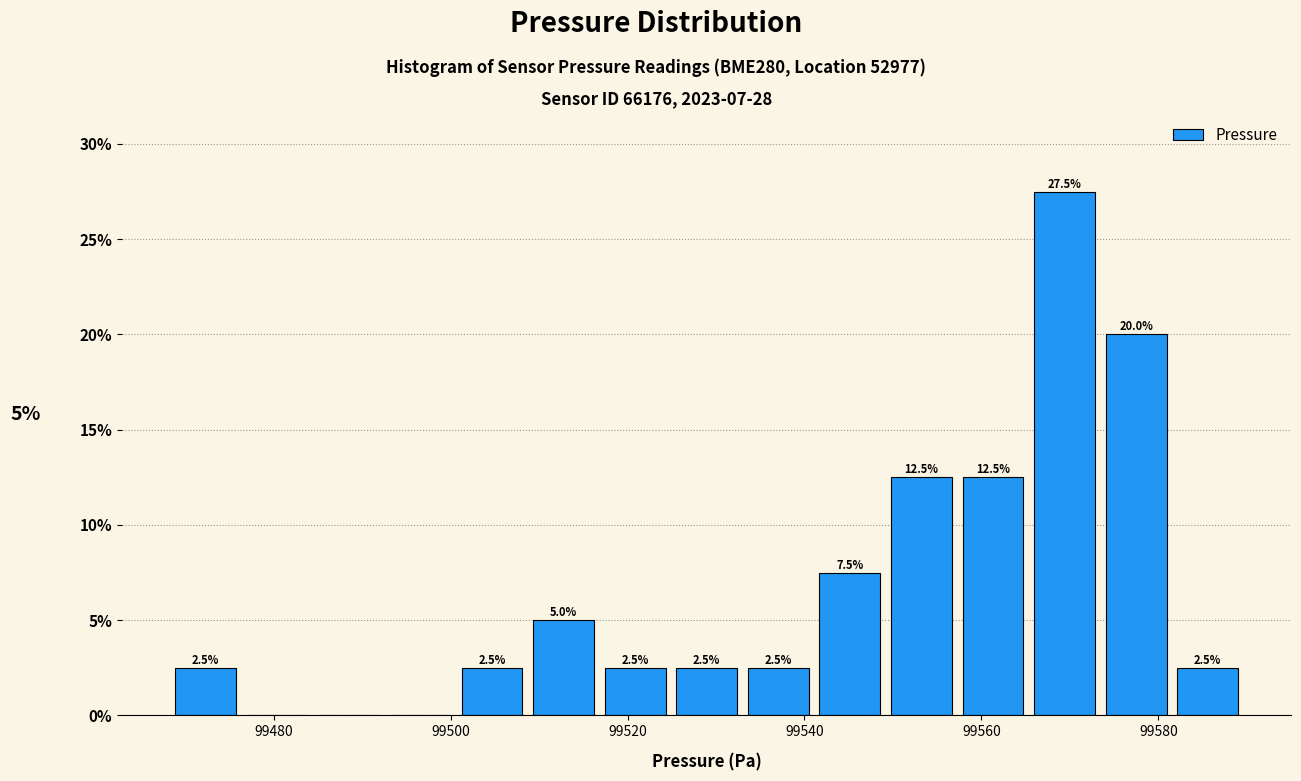

Over which range of the x-axis is the bar tallest?

99566 to 99574